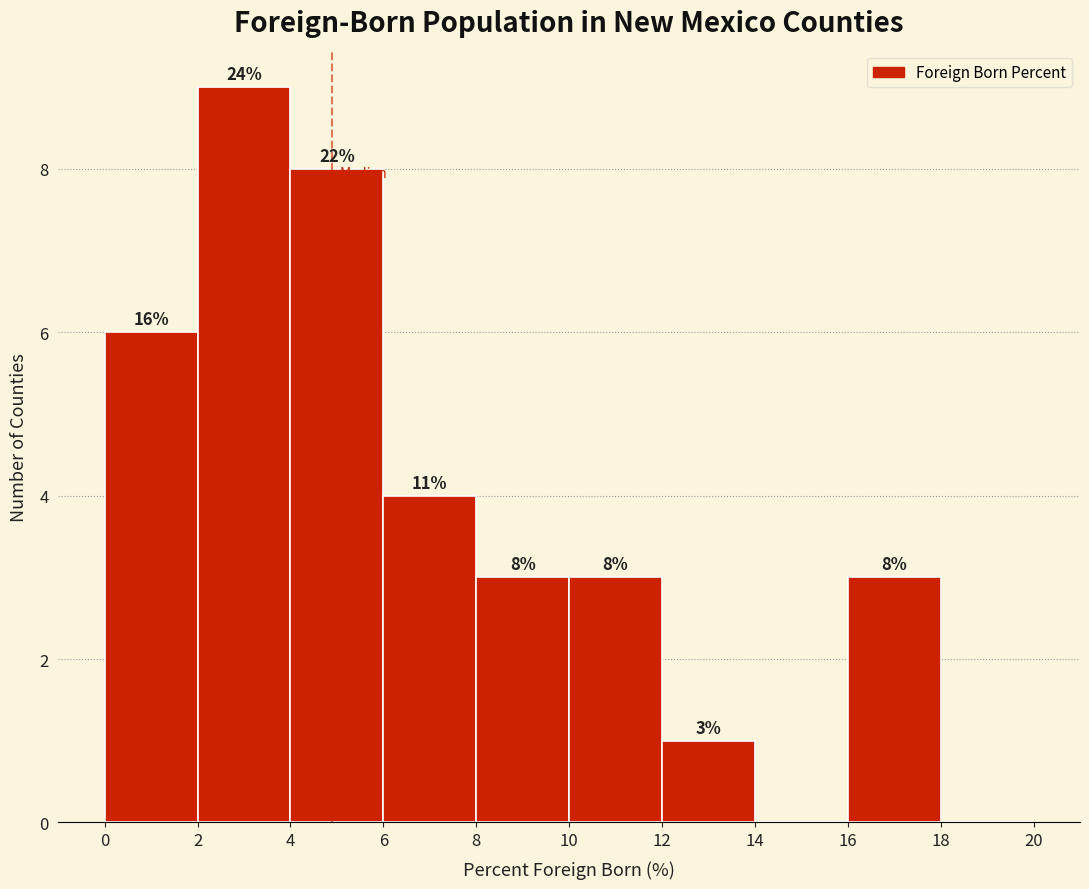

Which range on the x-axis has the tallest bar?

2 to 4